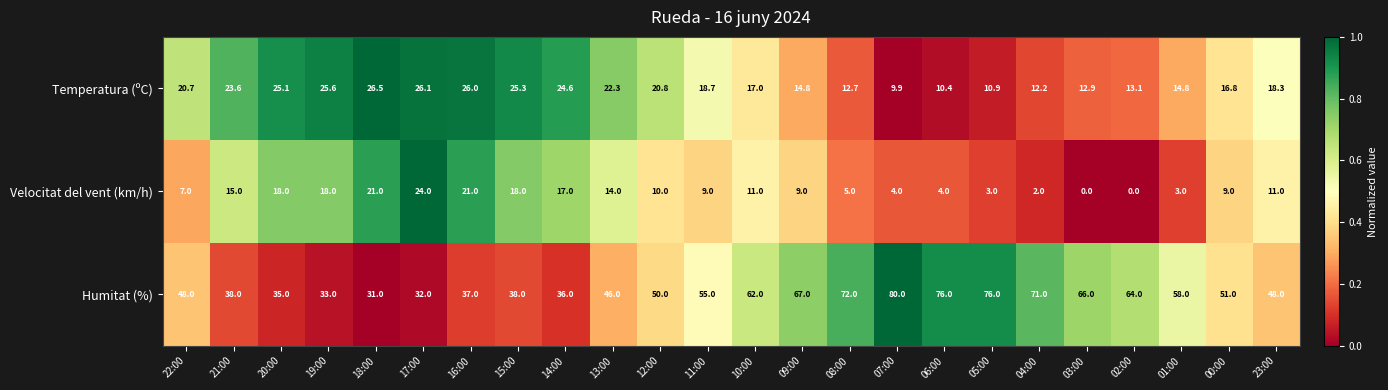

At which label does Temperatura (ºC) first exceed 18?

22:00